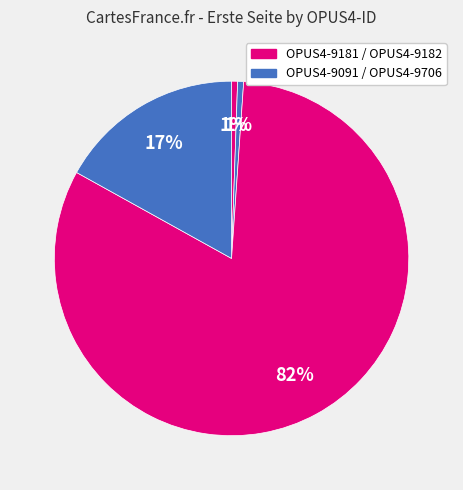

Count the number of slices in the pie.

4